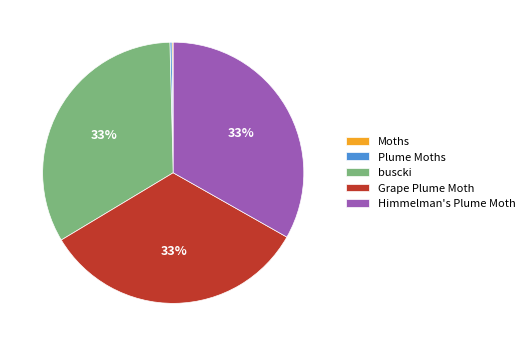

Is there a majority slice in this chart?

No